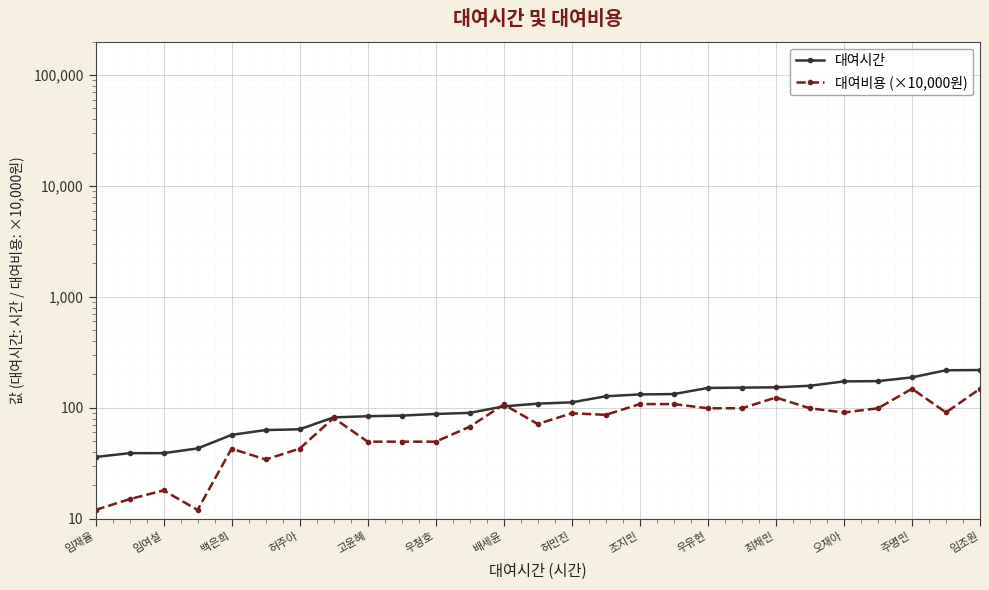

True or false: 대여시간 has more than 0 points higher than both neighbors.

False